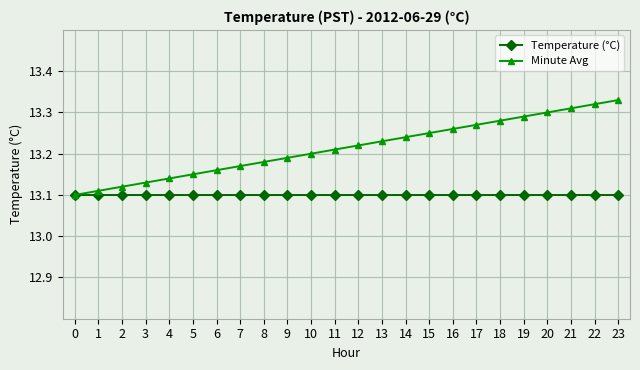

Which series has the largest total across all categories?

Minute Avg